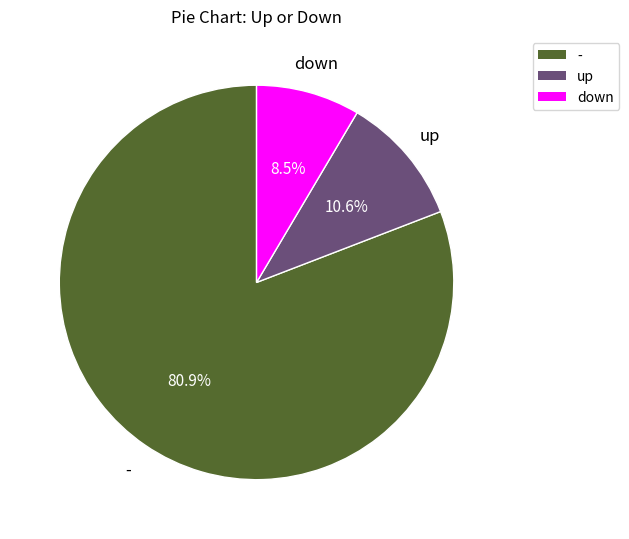

Between - and up, which is larger?

-